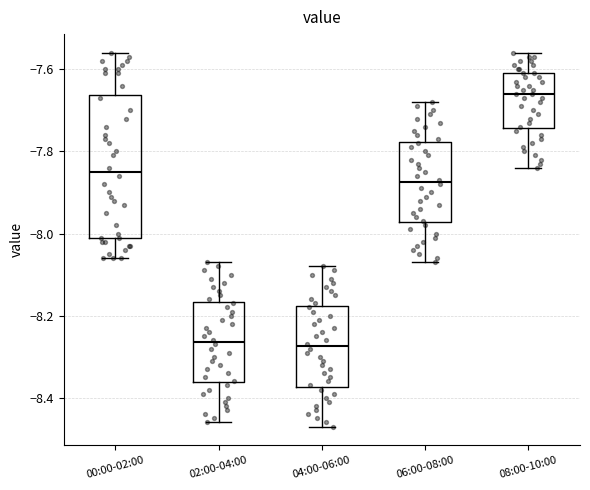

Reading left to right, transcribe this box plot: for each box, give where its median line is, the range the box spans, and where its two whiskers end, as read against the y-axis. The values are not printed on the chart, so give them approximately, as read against the axis.

00:00-02:00: median -7.84, box -8.00 to -7.66, whiskers -8.06 to -7.56
02:00-04:00: median -8.26, box -8.36 to -8.16, whiskers -8.46 to -8.06
04:00-06:00: median -8.28, box -8.38 to -8.18, whiskers -8.46 to -8.08
06:00-08:00: median -7.88, box -7.98 to -7.78, whiskers -8.06 to -7.68
08:00-10:00: median -7.66, box -7.74 to -7.60, whiskers -7.84 to -7.56